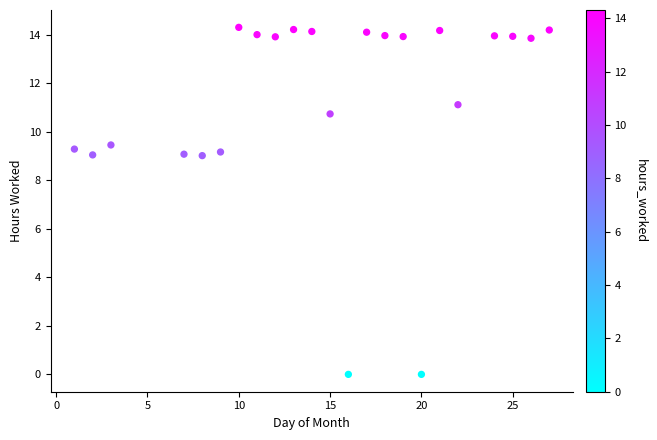

What is the range of Y values (max minus min)?

14.3